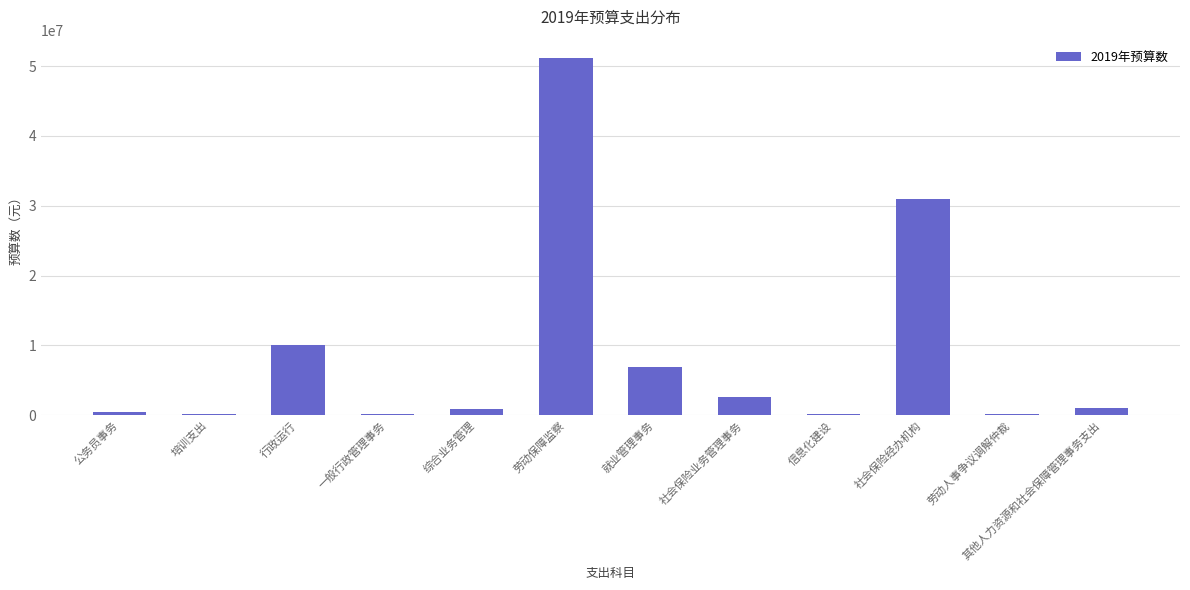

Read the value at 劳动保障监察.

51225000.0